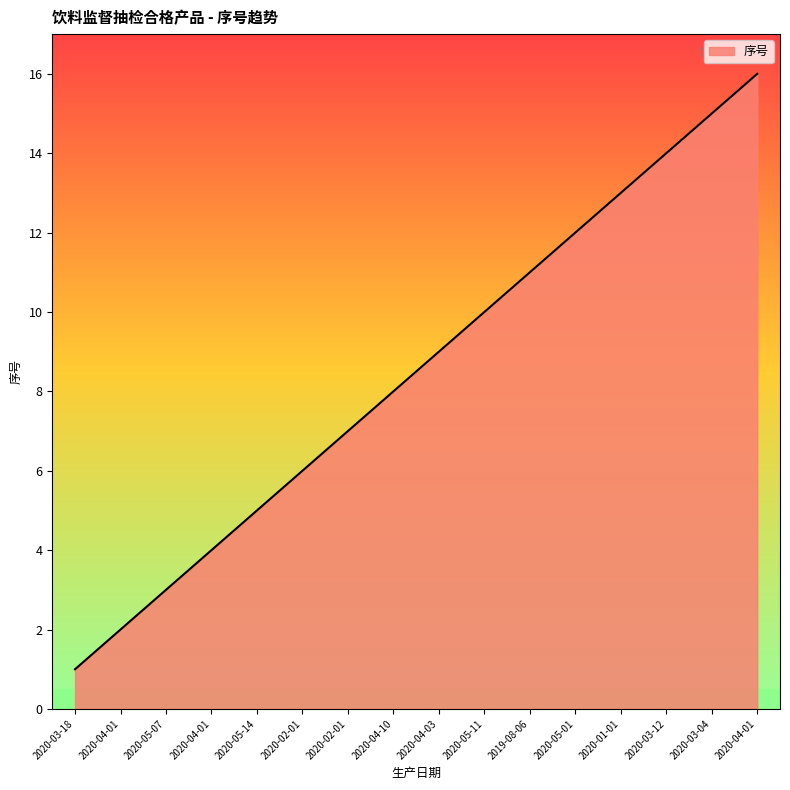

Does the chart display data point markers on the line(s)?

No